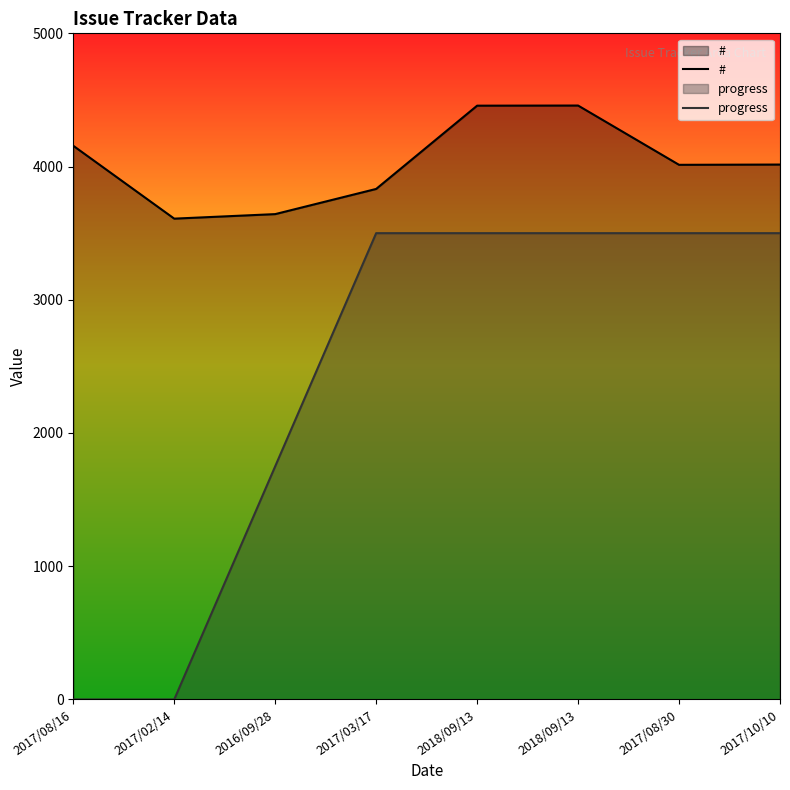

What is the total value across all series at 2018/09/13?

7957